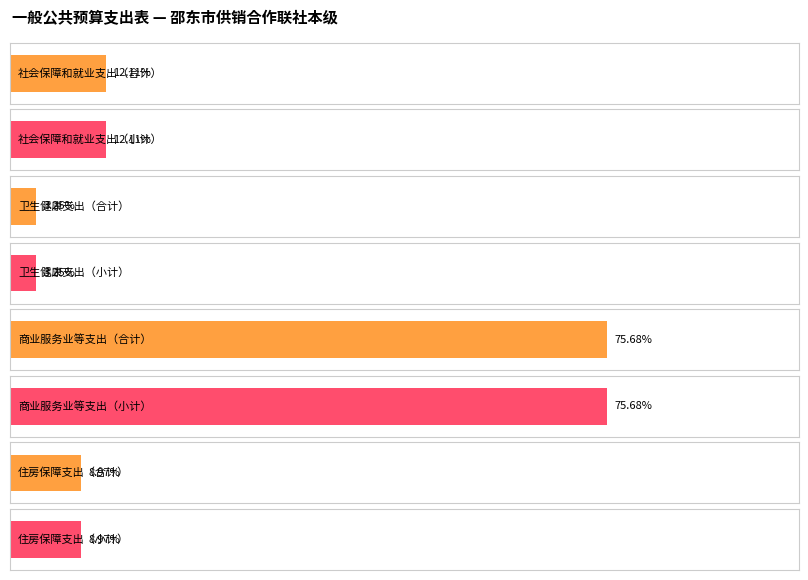

Rank the categories by 人员经费 value from lowest to highest.

卫生健康支出, 住房保障支出, 社会保障和就业支出, 商业服务业等支出